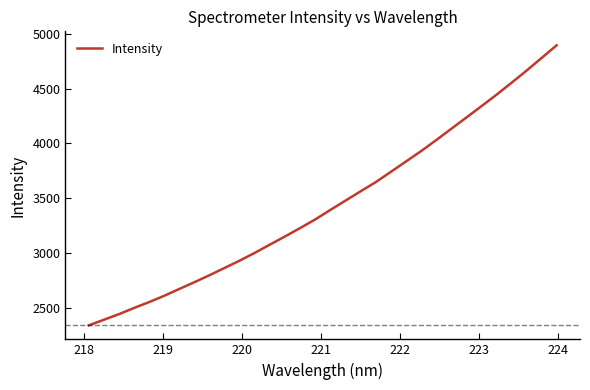

What is the difference between the maximum and minimum values?

2558.3